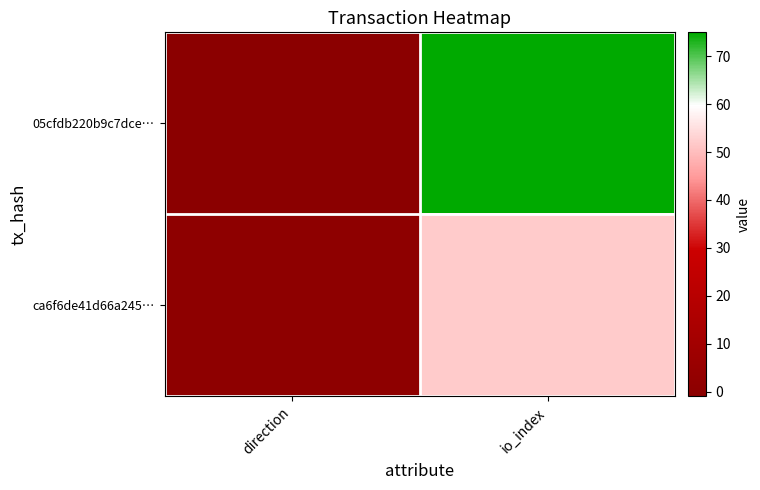

Rank the series at direction from highest to lowest value.

ca6f6de41d66a245…, 05cfdb220b9c7dce…